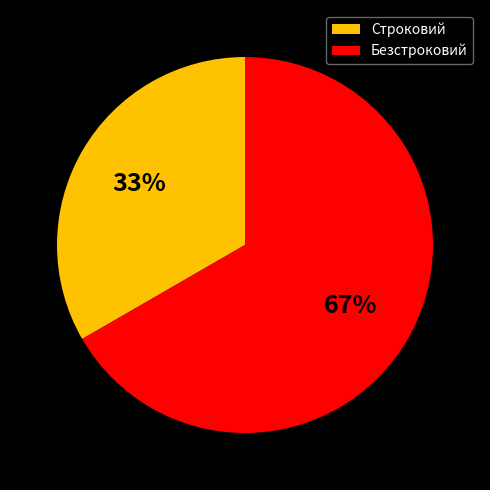

True or false: Строковий accounts for 22% of the total.

False